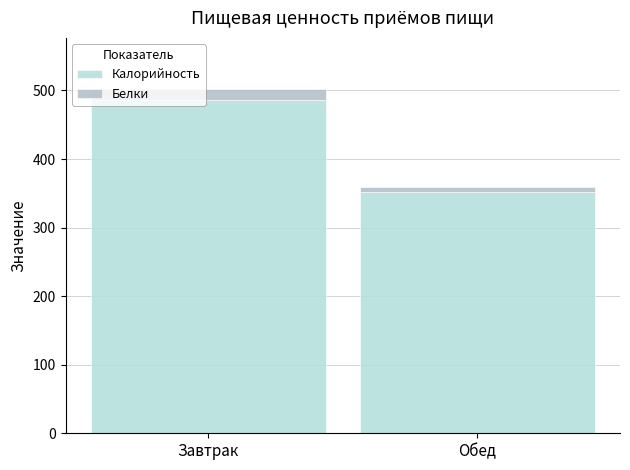

Rank the series at Обед from highest to lowest value.

Калорийность, Белки